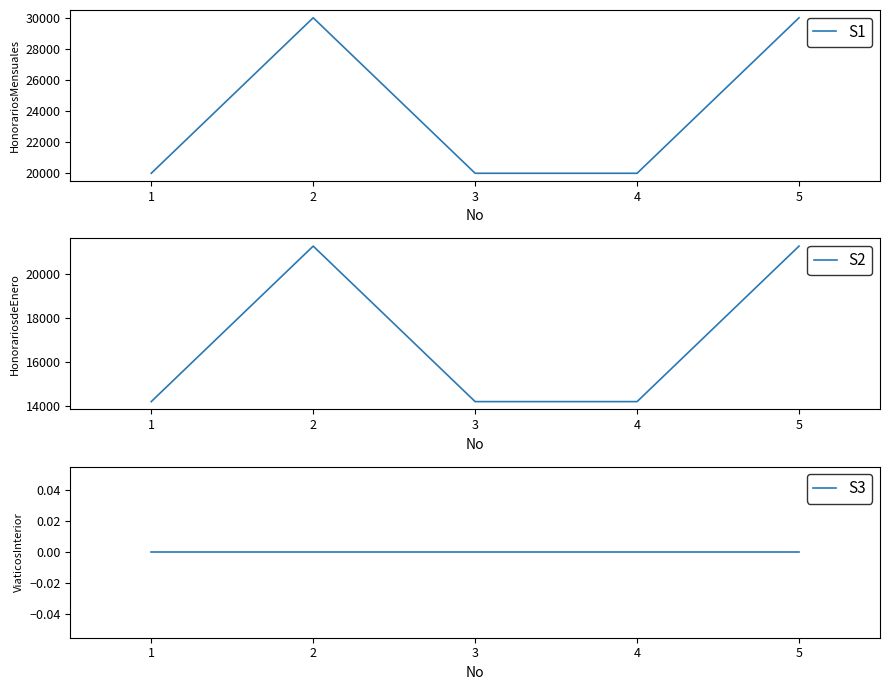

True or false: S2 has more than 1 points higher than both neighbors.

False